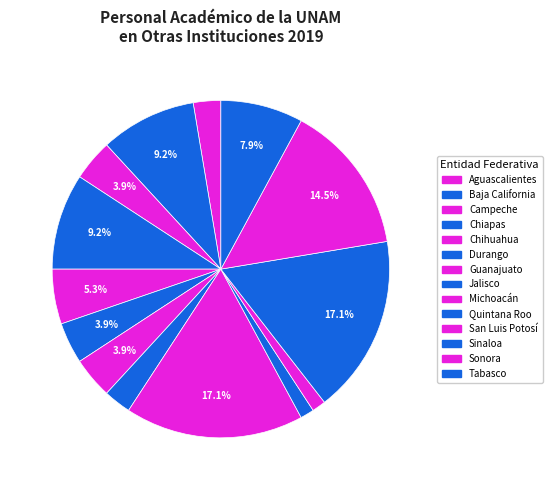

What percentage is the Michoacán slice, to the nearest percent?

17%